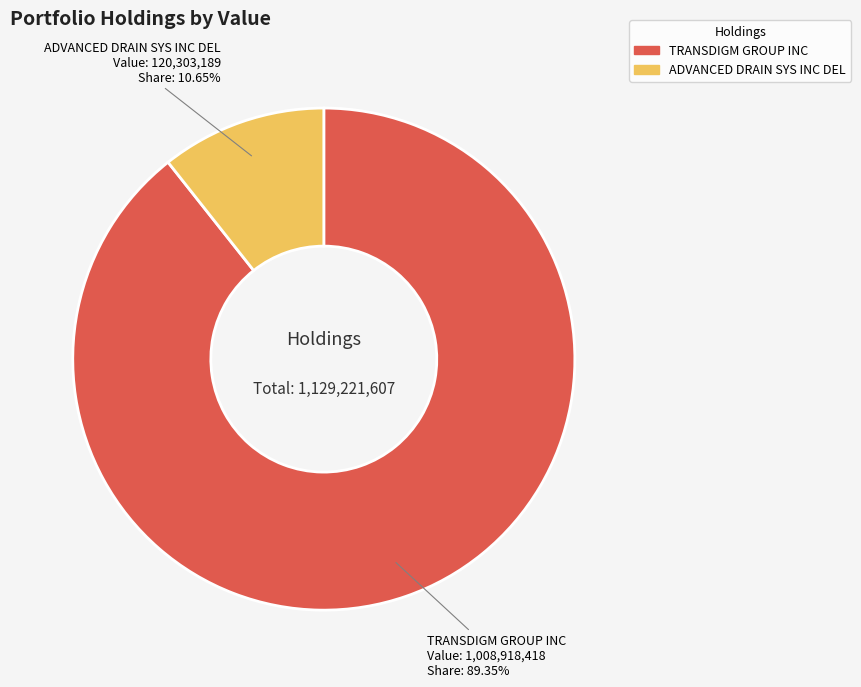

What is the largest slice in the pie chart?

TRANSDIGM GROUP INC